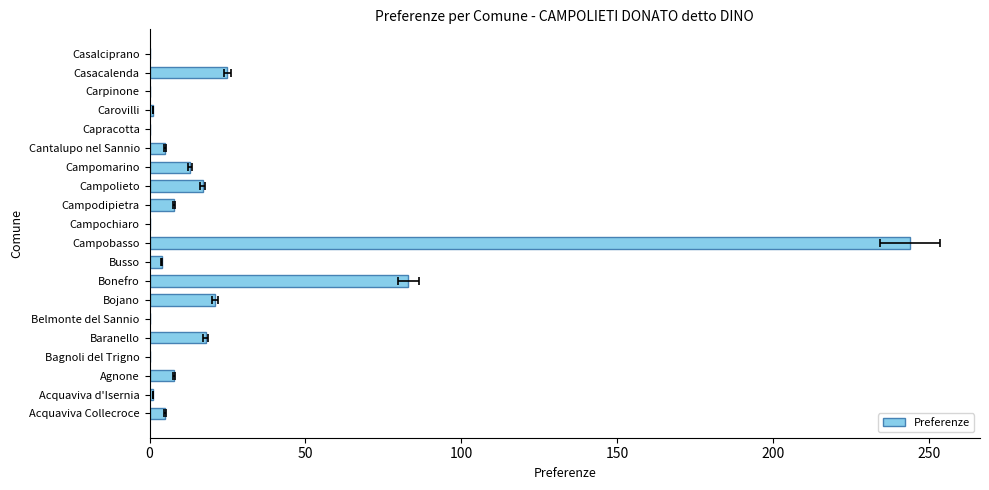

Reading left to right, what are all the values shown in this chart?

5	1	8	0	18	0	21	83	4	244	0	8	17	13	5	0	1	0	25	0